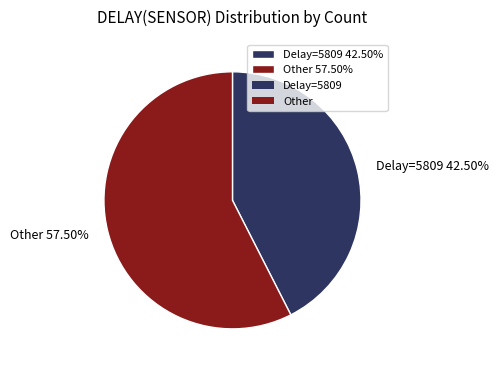

What is the smallest slice in the pie chart?

Delay=5809 42.50%